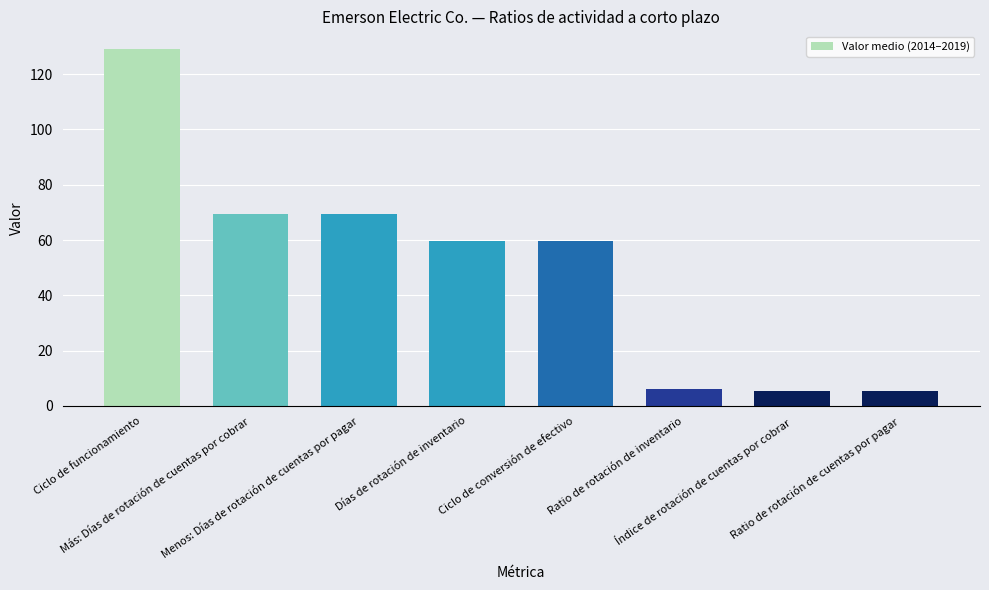

How many values are below 59?

3